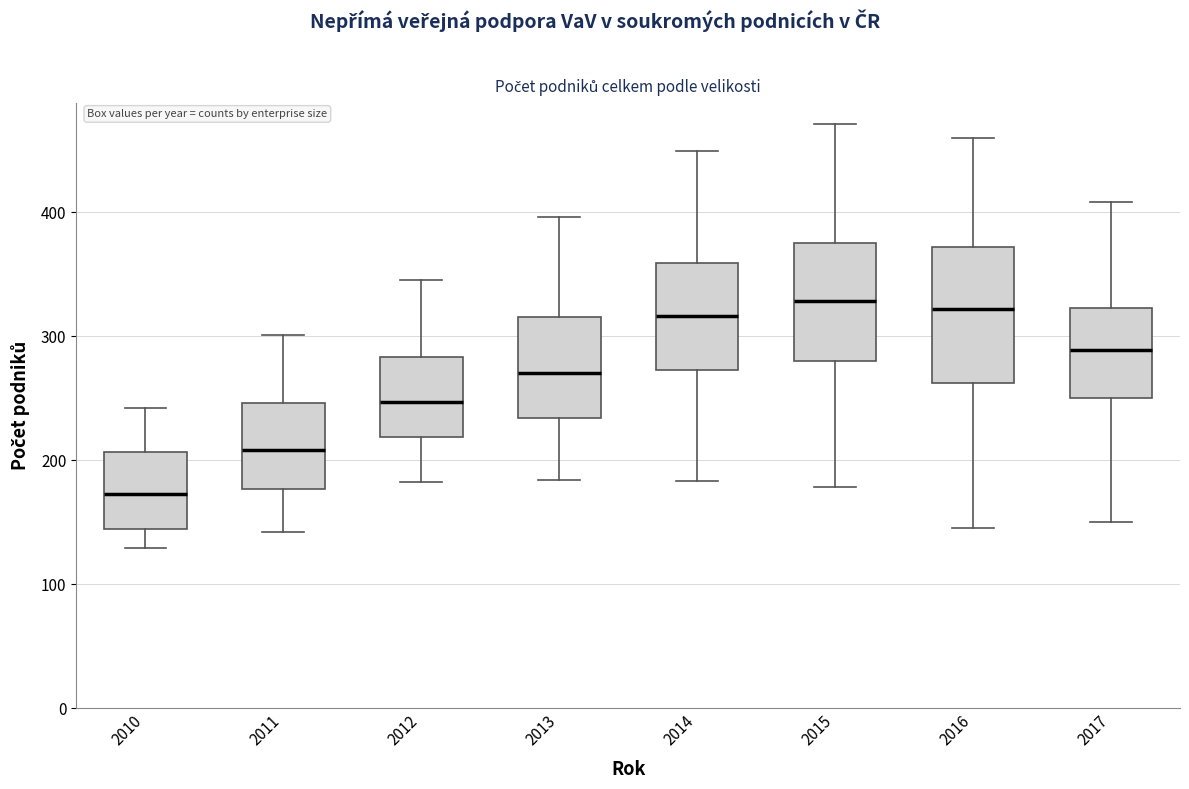

Where does the median line of the box at x = 2011 sit on the y-axis? The values are not printed on the chart, so give them approximately, as read against the axis.

210